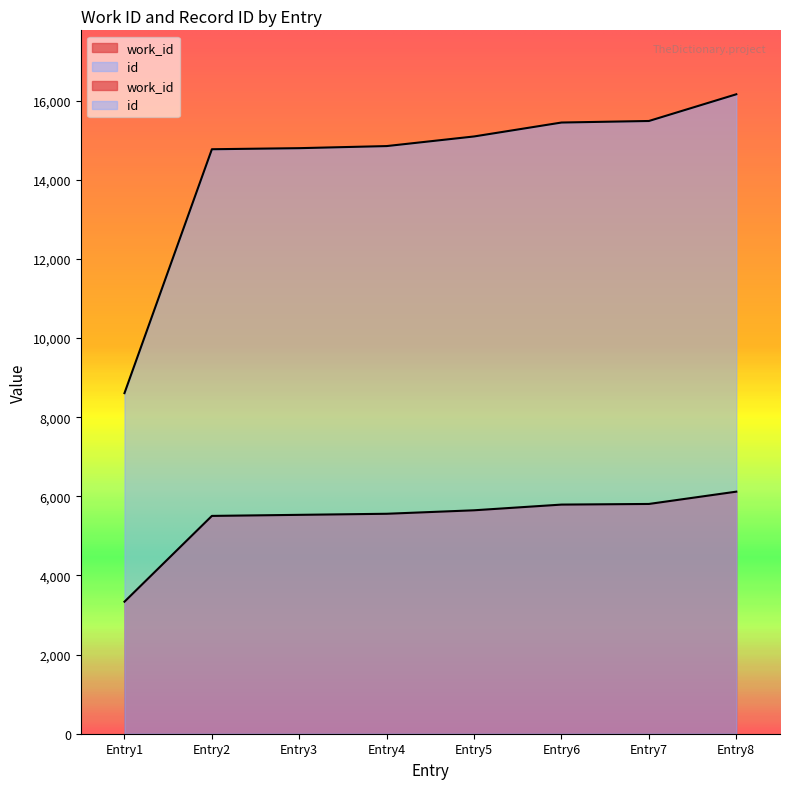

What is the highest value of the work_id series?

6118